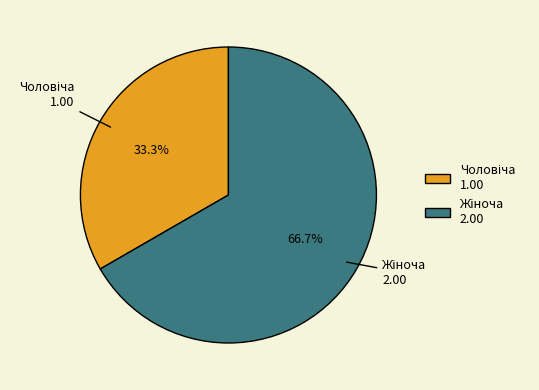

Is there a majority slice in this chart?

Yes